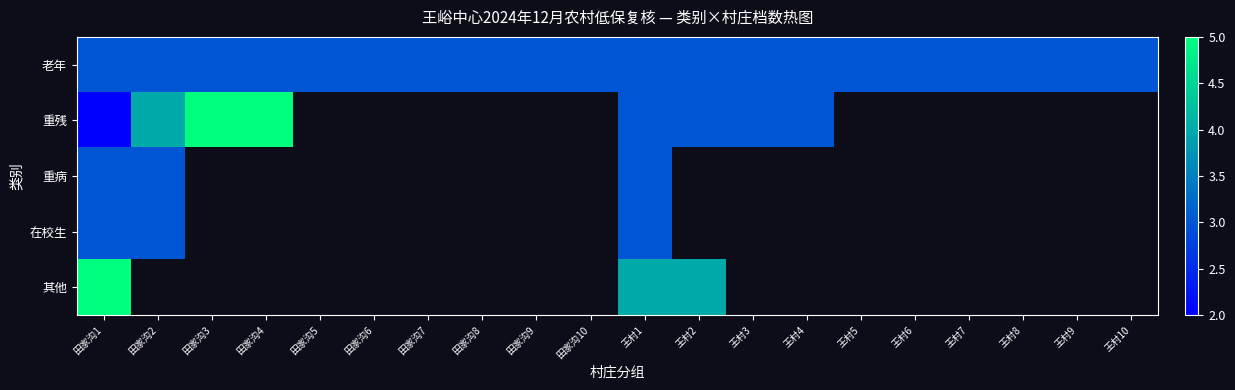

The value of 重残 at 王村2 is 3.0. True or false?

True